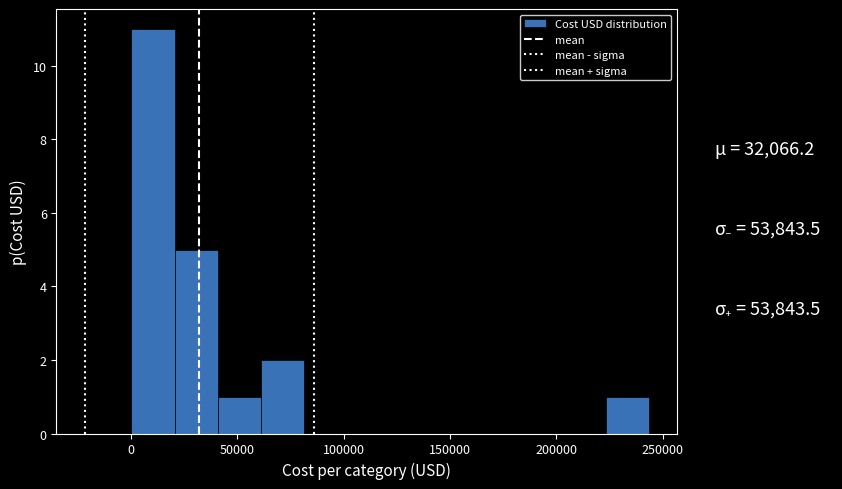

How tall is the bar that spans 0 to 20000 on the x-axis? Neither the bar edges nor the heights are printed on the chart, so give them approximately, as read against the axes.

11